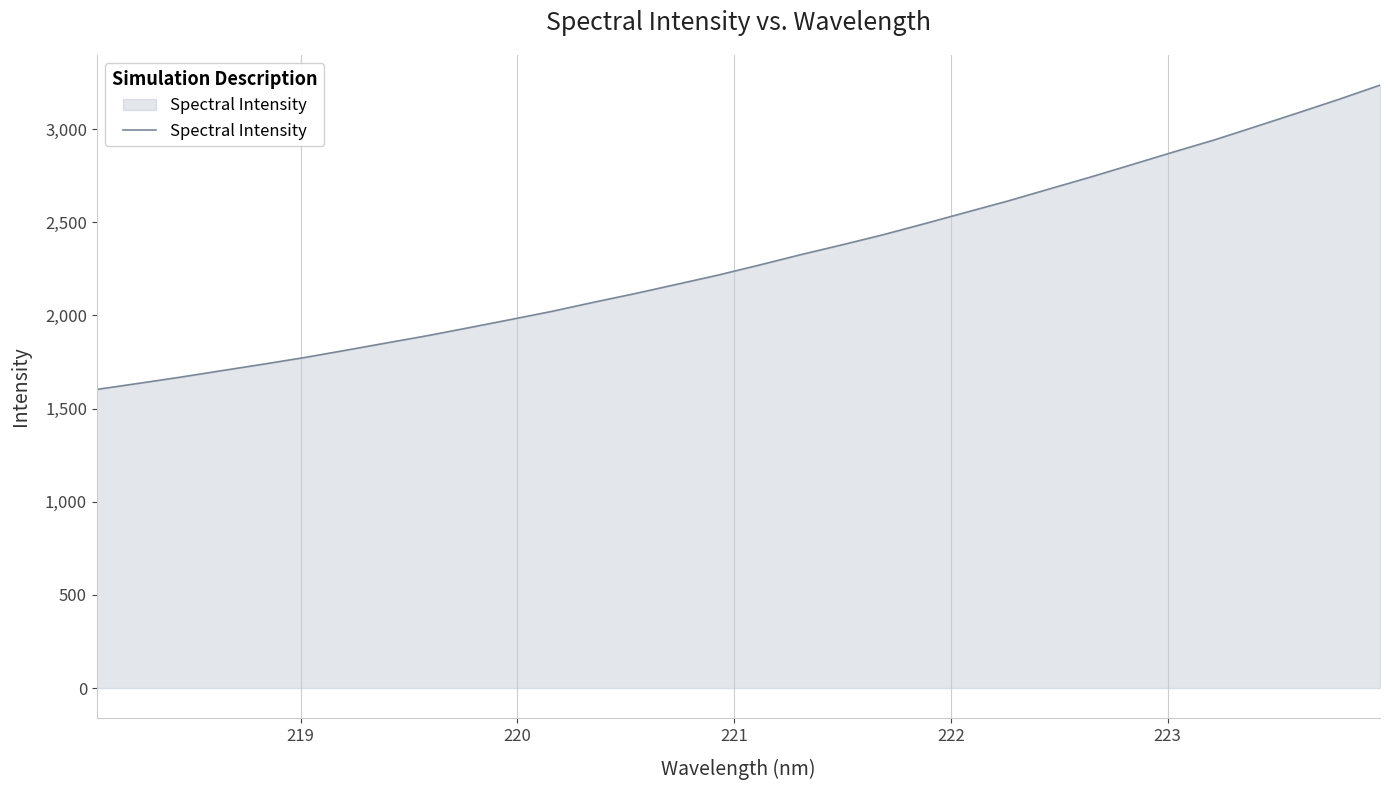

Reading left to right, list all the values displayed in this chart.

1602.8	1635.1	1668.1	1703.0	1737.7	1773.5	1812.6	1852.5	1892.1	1934.9	1978.3	2022.5	2070.9	2117.5	2166.8	2216.5	2270.5	2326.3	2379.1	2433.8	2493.1	2553.7	2614.0	2678.4	2742.5	2809.3	2876.6	2942.3	3013.9	3086.0	3159.3	3235.9